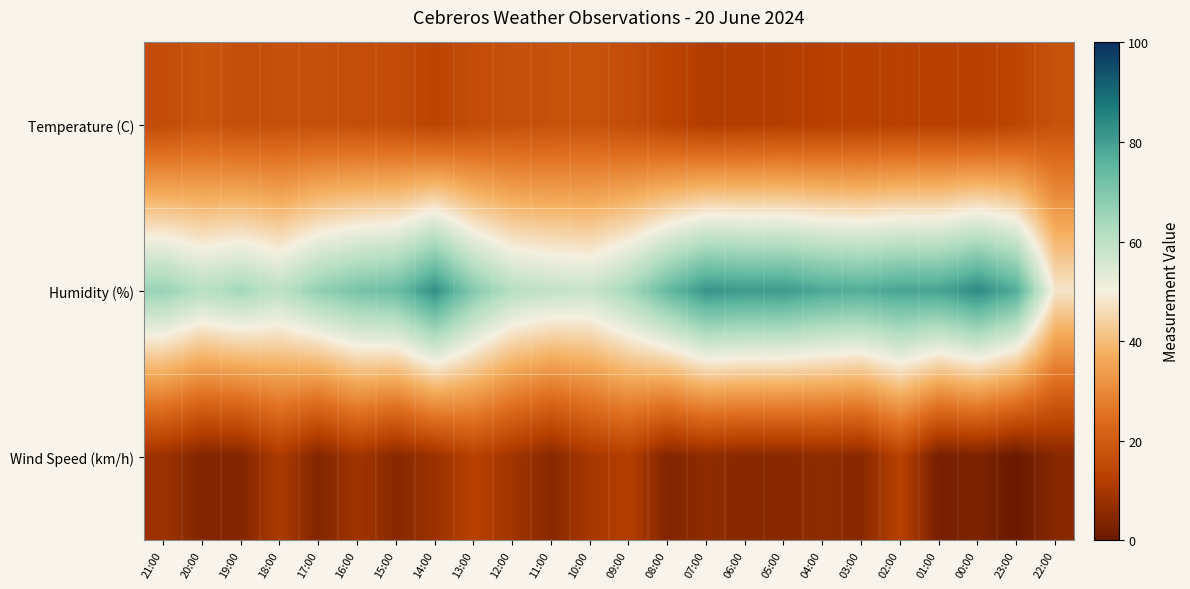

At which category is the sum across all series the highest?

02:00